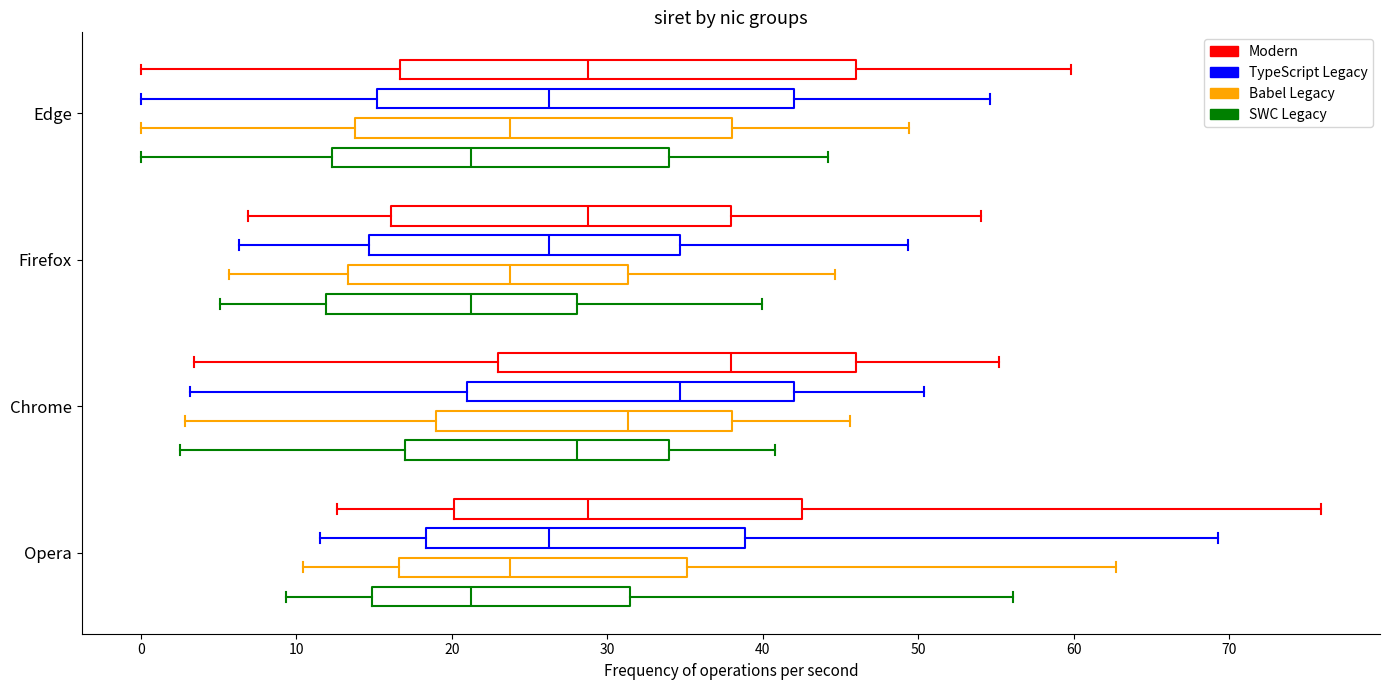

Where is the right edge of the box for Edge (Babel Legacy) on the x-axis? The values are not printed on the chart, so give them approximately, as read against the axis.

38